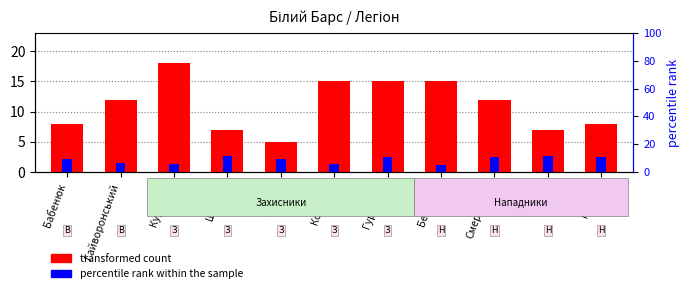

Is it true that percentile rank within the sample equals 4.6 at Ковтун?

False